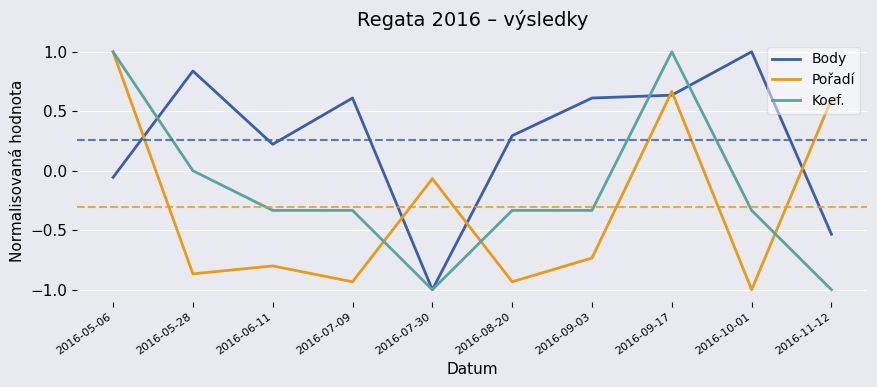

The Body series shows -0.3 at 2016-07-30. True or false?

False